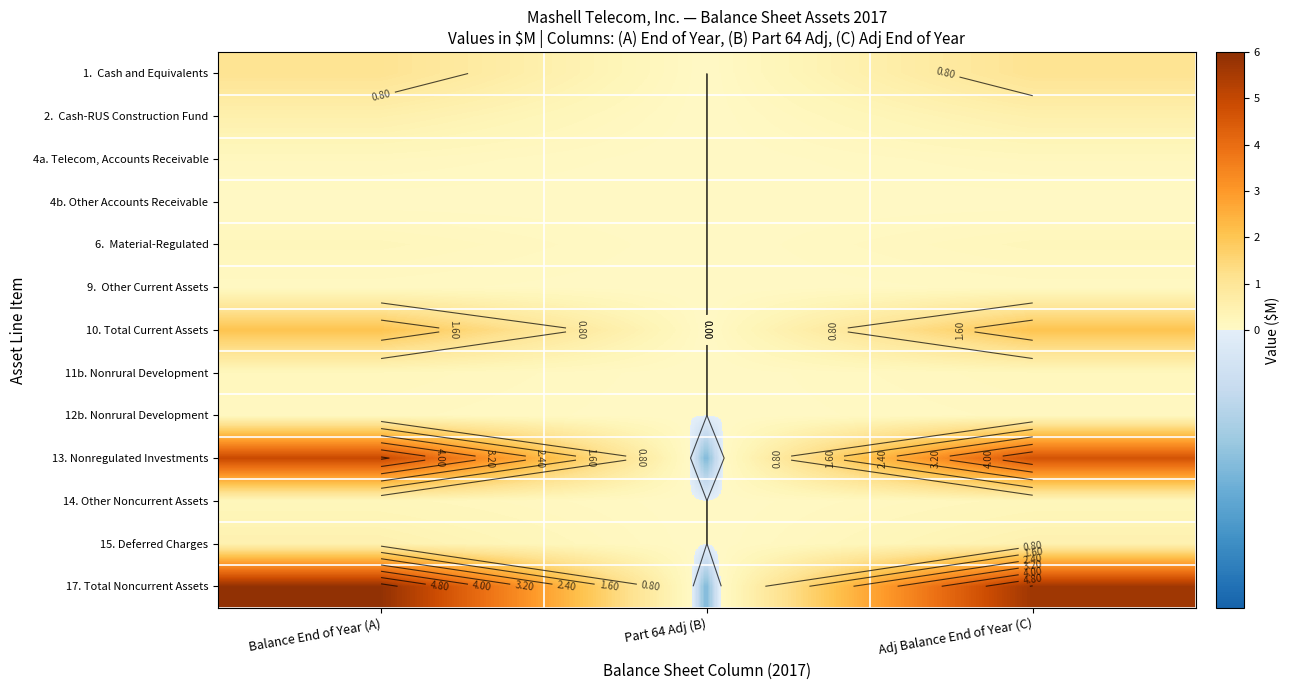

Count the number of categories in the chart.

3